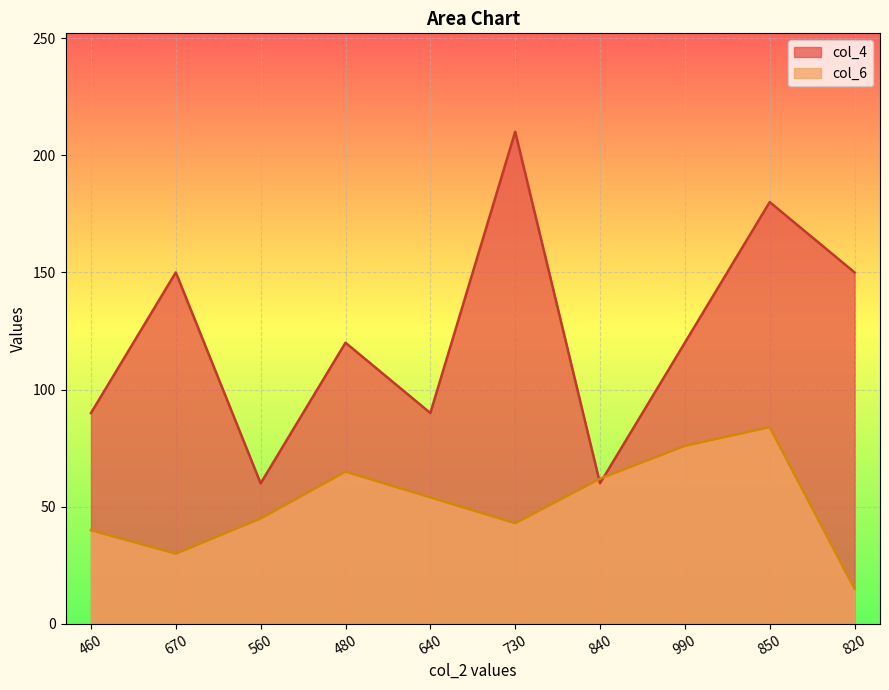

What is the label of the 6th point from the left?

730